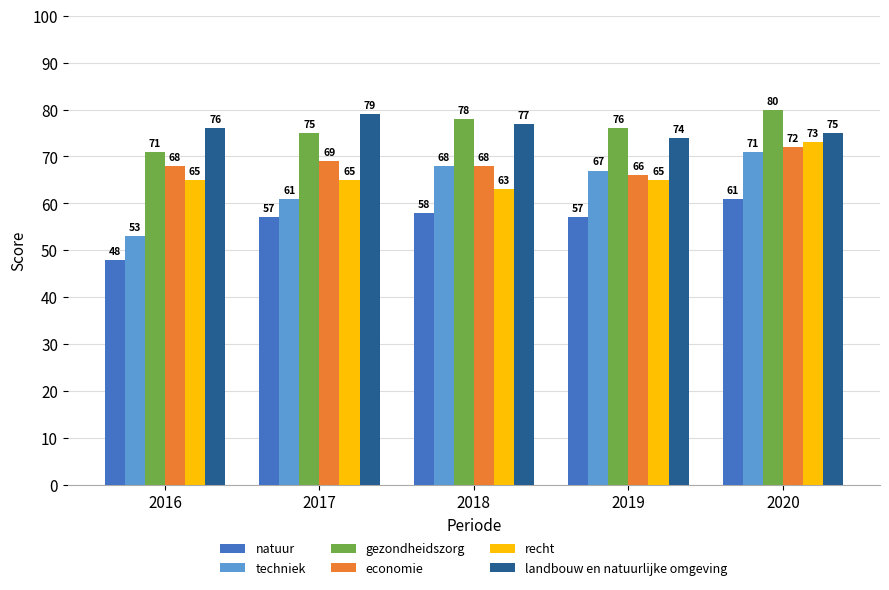

What is the spread (max minus min) of values at 2019?

19